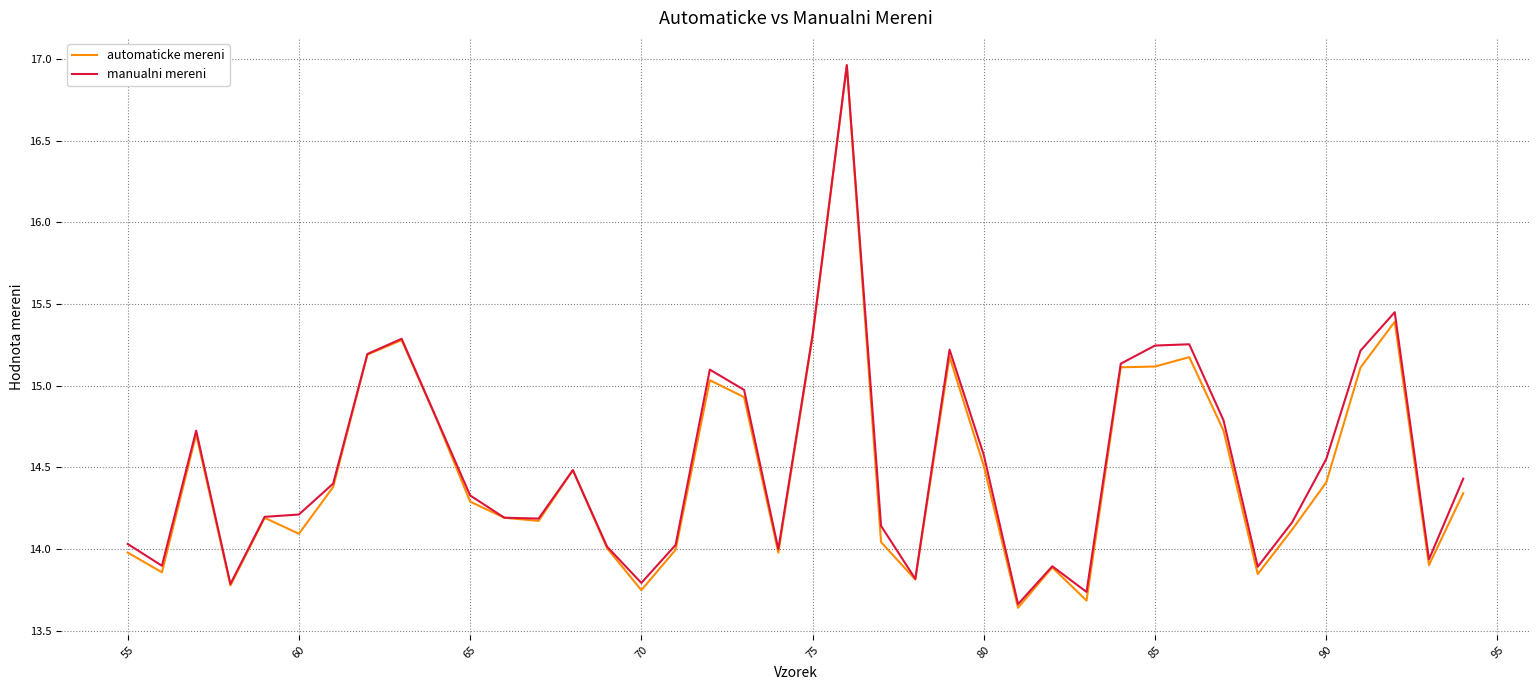

Does the chart display data point markers on the line(s)?

No